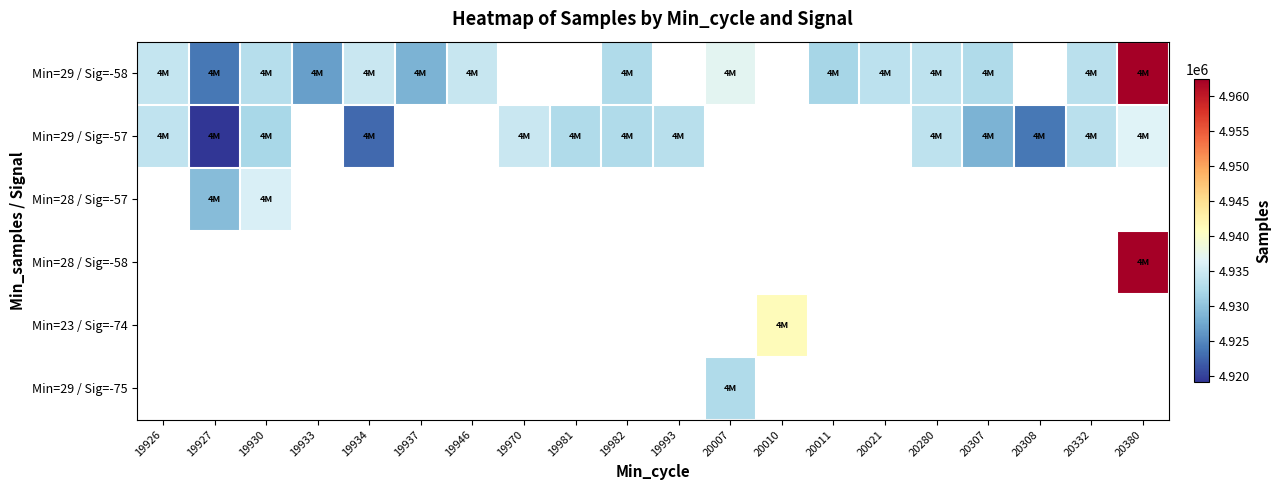

Read the Min=29 / Sig=-58 value at 20011.

4931989.0